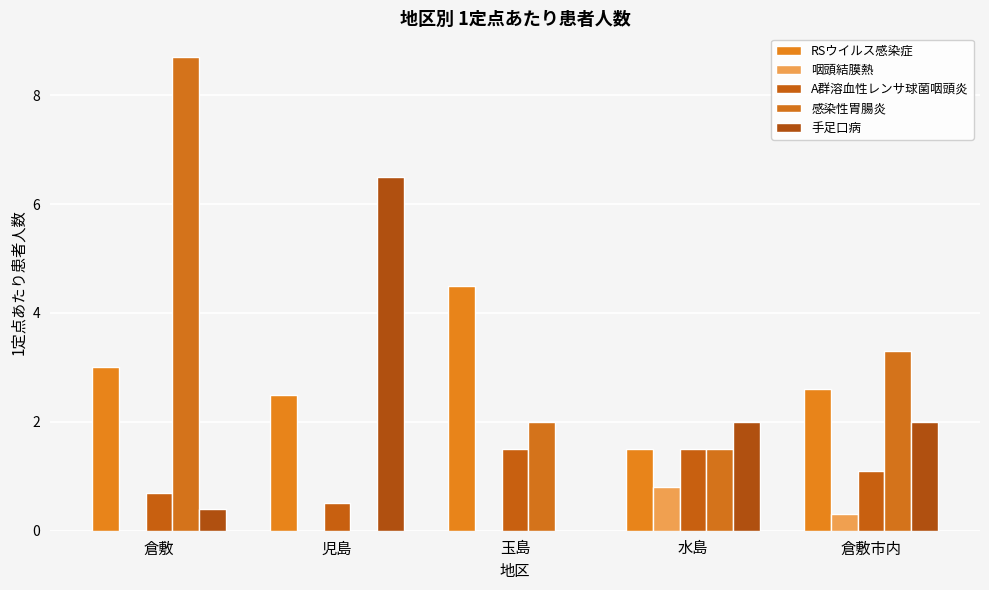

What position from the left is 玉島?

3